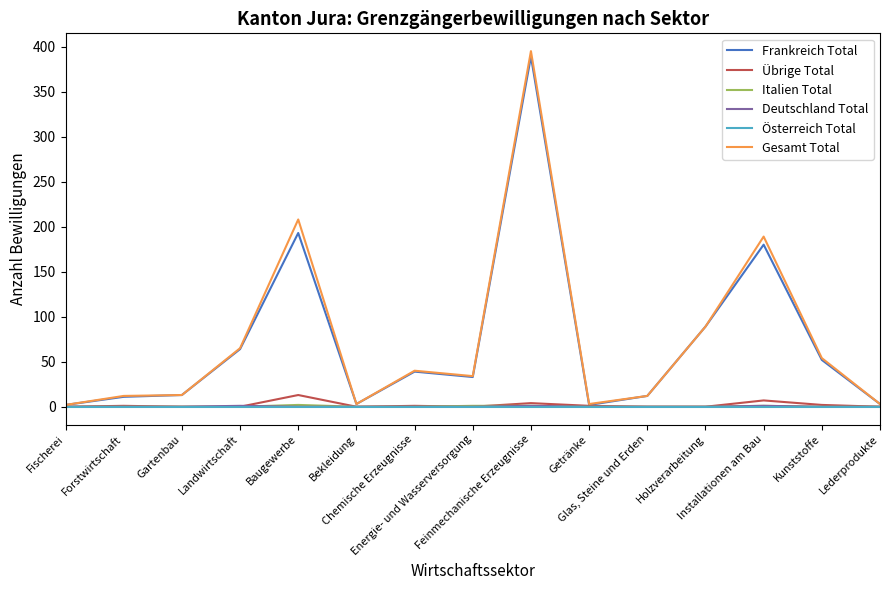

In Gesamt Total, how many points are higher than both neighbors (excluding endpoints)?

4